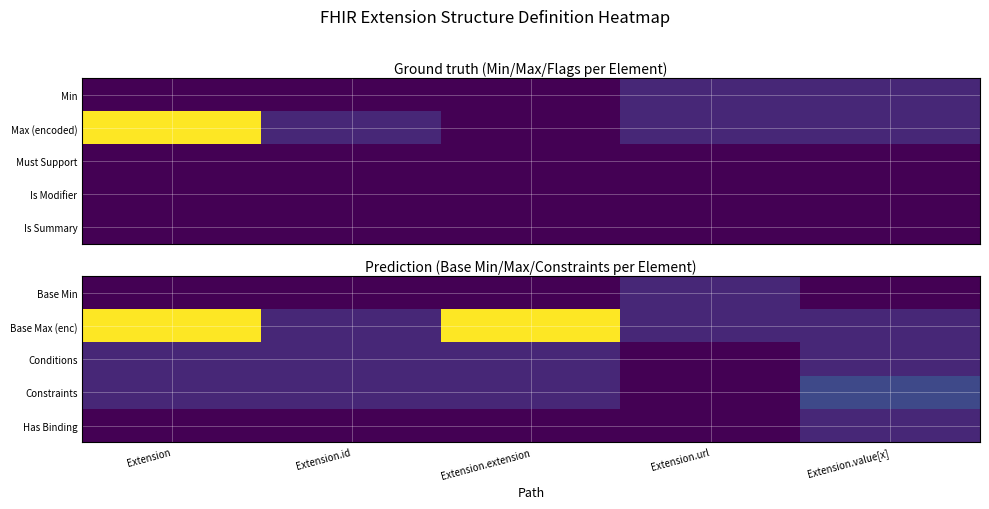

What is the sum of the Conditions values at Extension and Extension.id?

2